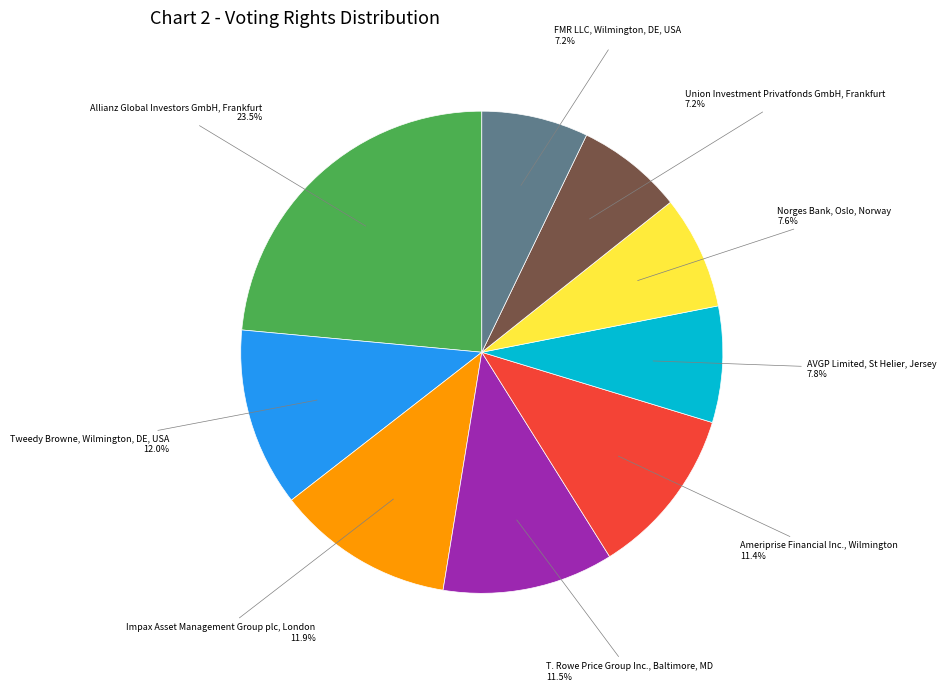

Is there any slice that represents more than half of the pie?

No